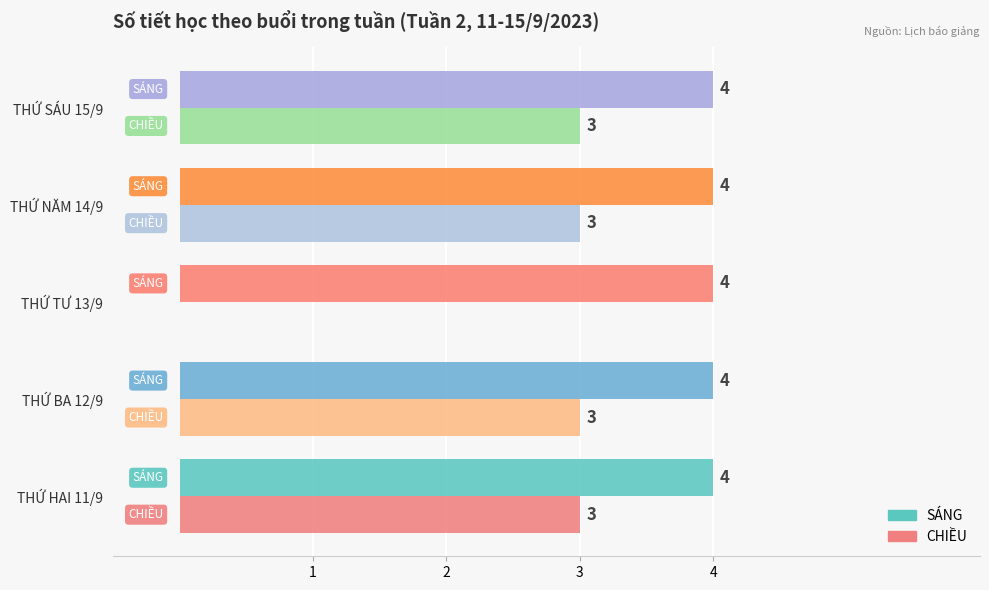

Is the value of SÁNG at THỨ TƯ 13/9 greater than the value of CHIỀU at THỨ NĂM 14/9?

Yes